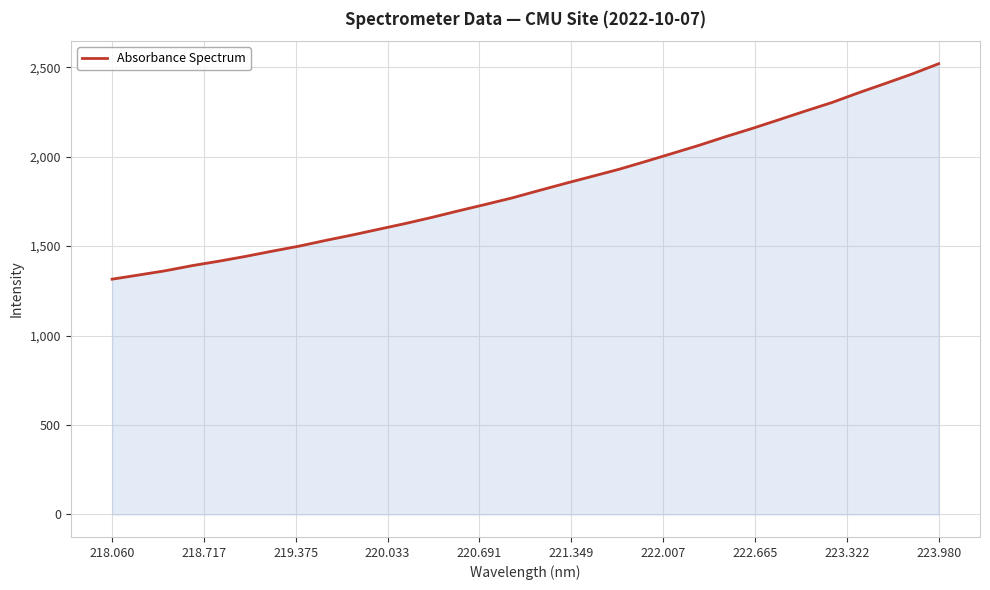

What is the difference between the maximum and minimum values?

1204.3